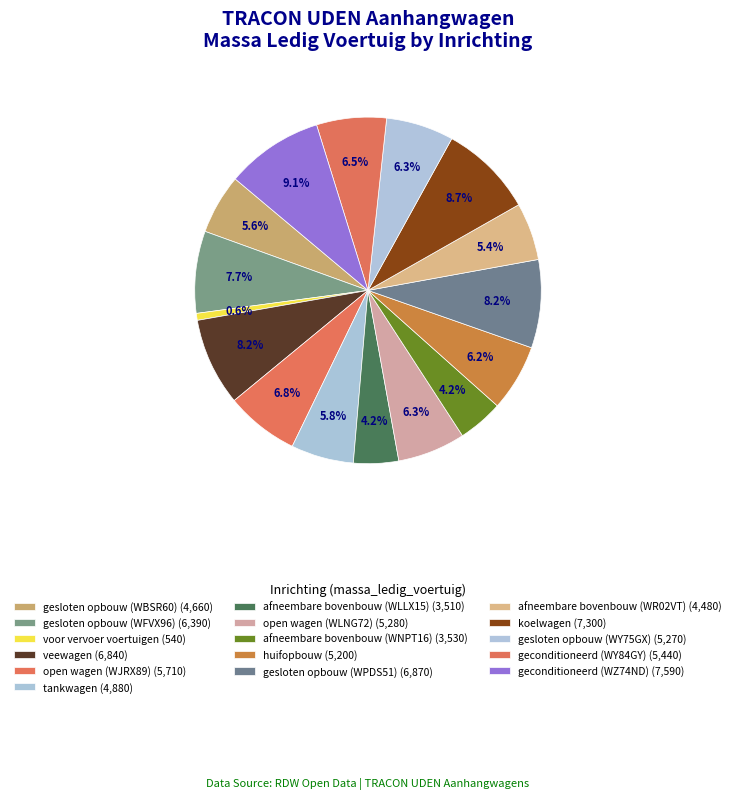

Which category has the biggest portion of the pie?

geconditioneerd (WZ74ND)